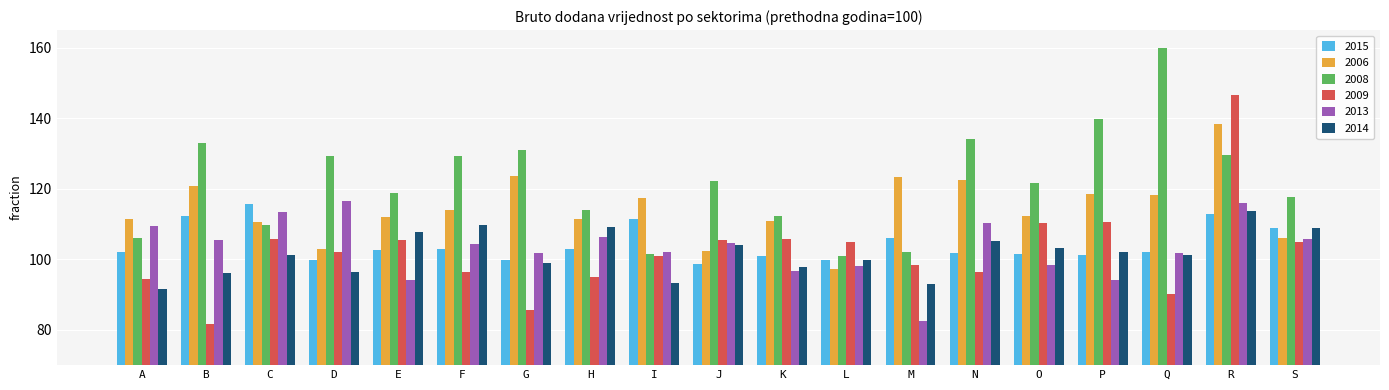

Which series has the largest total across all categories?

2008